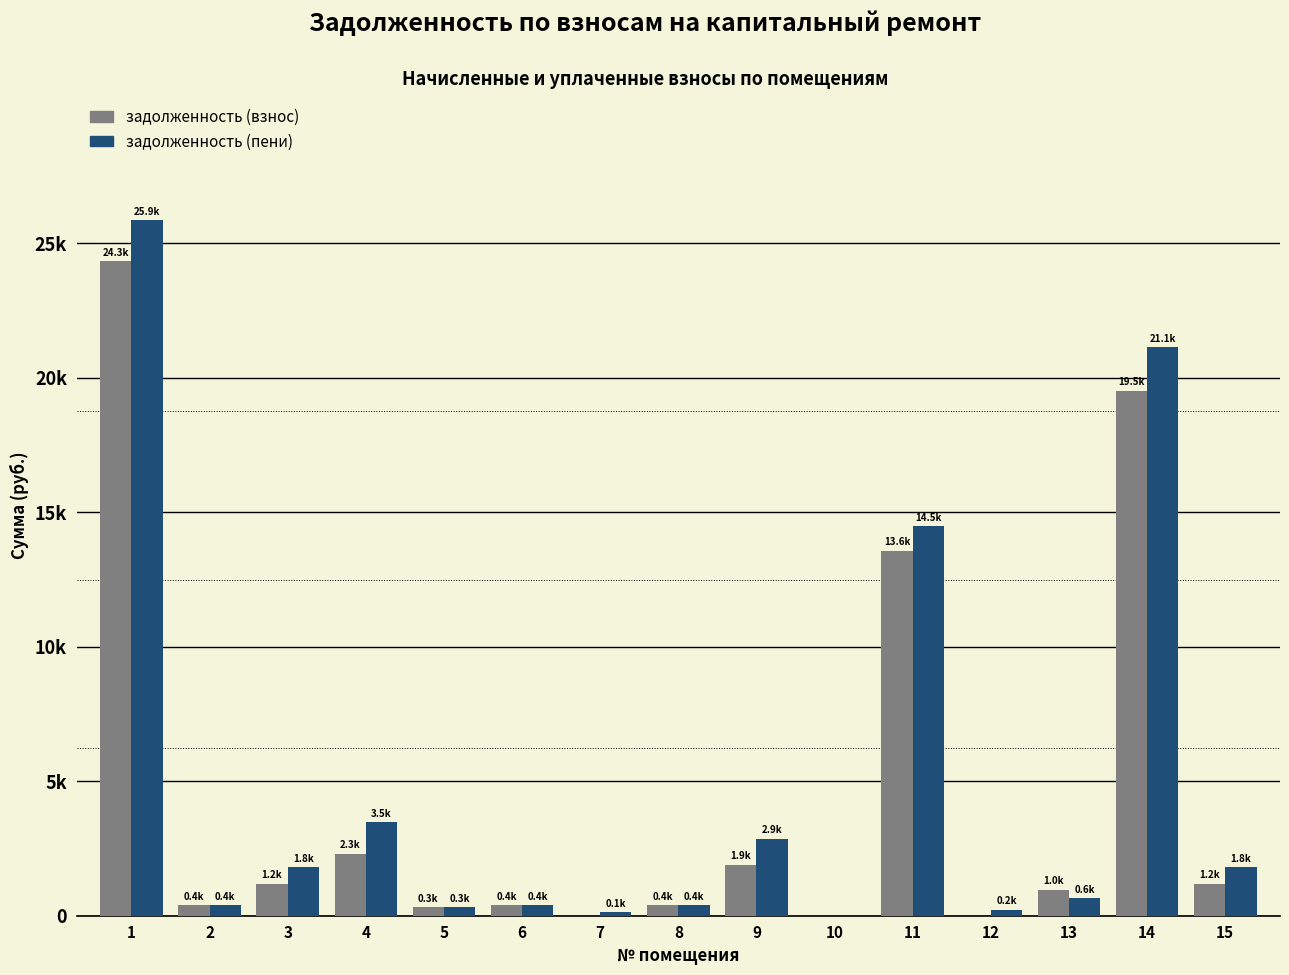

Rank the series by their average value, from highest to lowest.

задолженность (пени), задолженность (взнос)